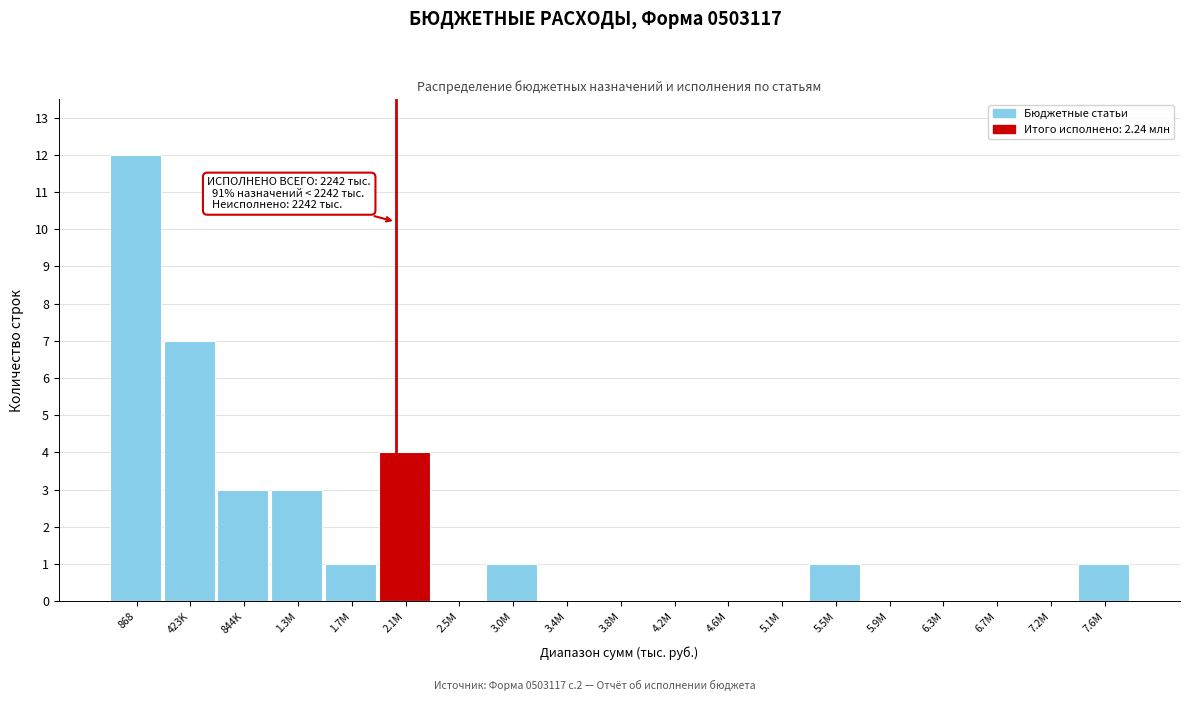

Reading left to right, what are all the values shown in this chart?

868=12	423K=7	844K=3	1.3M=3	1.7M=1	2.1M=4	2.5M=0	3.0M=1	3.4M=0	3.8M=0	4.2M=0	4.6M=0	5.1M=0	5.5M=1	5.9M=0	6.3M=0	6.7M=0	7.2M=0	7.6M=1